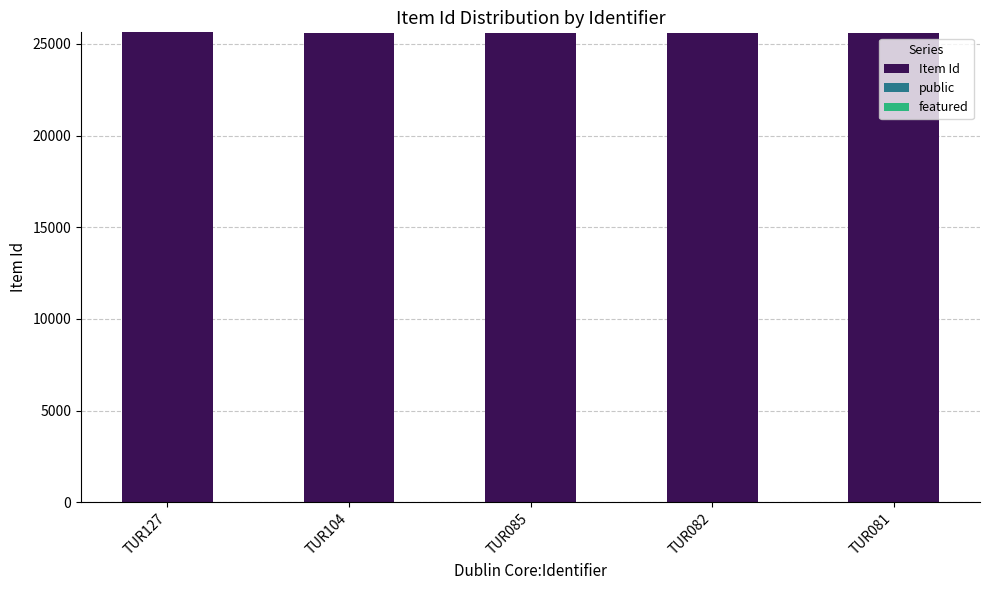

Count the number of data series in this chart.

2